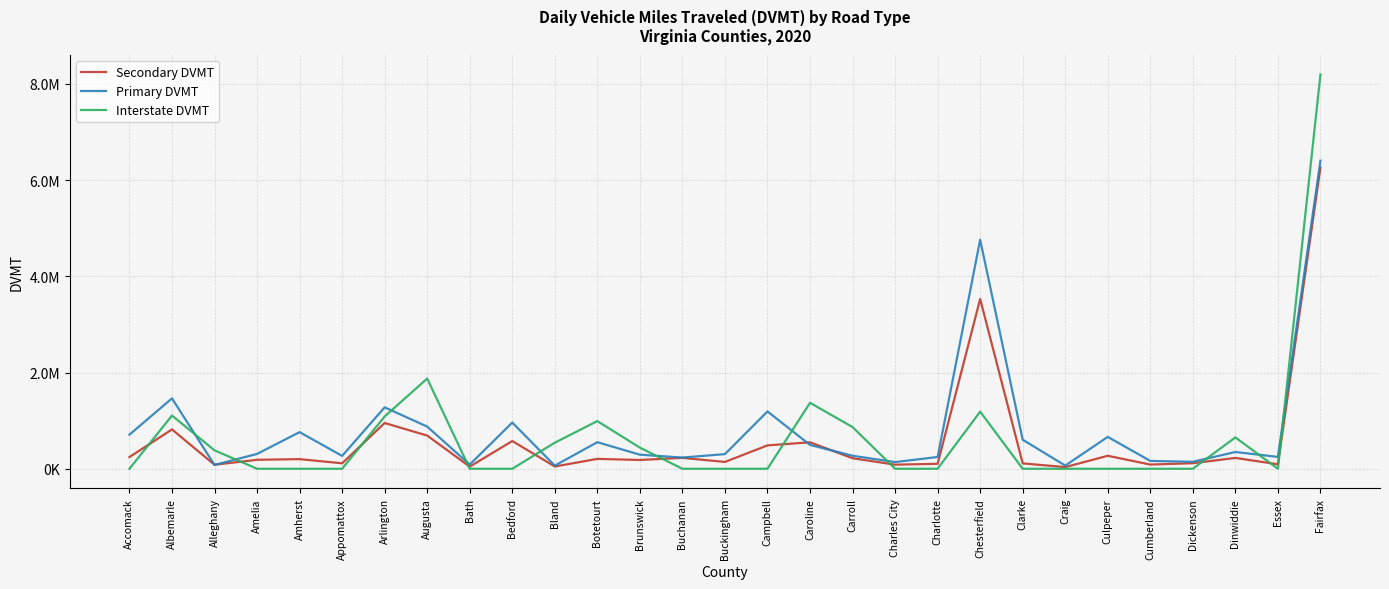

Reading right to left, extract all data points from this chart.

Secondary DVMT: Fairfax=6262452.8	Essex=92827.7	Dinwiddie=224970.3	Dickenson=115434.7	Cumberland=87031.9	Culpeper=269585.3	Craig=34556.6	Clarke=111252.7	Chesterfield=3529598.6	Charlotte=103147.4	Charles City=84939.2	Carroll=218566.4	Caroline=549902.9	Campbell=486030.6	Buckingham=141838.0	Buchanan=226223.3	Brunswick=182449.0	Botetourt=205122.5	Bland=46913.8	Bedford=576351.3	Bath=43658.4	Augusta=689913.1	Arlington=951173.4	Appomattox=113419.2	Amherst=200046.6	Amelia=186377.7	Alleghany=82880.4	Albemarle=817679.2	Accomack=243502.6
Primary DVMT: Fairfax=6404098.9	Essex=246261.6	Dinwiddie=348320.4	Dickenson=144803.5	Cumberland=162624.4	Culpeper=662254.4	Craig=66054.6	Clarke=603595.2	Chesterfield=4760740.0	Charlotte=244678.1	Charles City=138742.9	Carroll=270140.8	Caroline=495322.4	Campbell=1191936.7	Buckingham=304213.5	Buchanan=233000.0	Brunswick=292618.8	Botetourt=552276.2	Bland=65254.5	Bedford=960499.6	Bath=87056.1	Augusta=875972.3	Arlington=1277047.2	Appomattox=267556.3	Amherst=761444.5	Amelia=308300.9	Alleghany=79425.1	Albemarle=1463283.3	Accomack=708790.4
Interstate DVMT: Fairfax=8198132.2	Essex=0.0	Dinwiddie=651296.5	Dickenson=0.0	Cumberland=0.0	Culpeper=0.0	Craig=0.0	Clarke=0.0	Chesterfield=1187559.0	Charlotte=0.0	Charles City=0.0	Carroll=866835.0	Caroline=1371509.1	Campbell=0.0	Buckingham=0.0	Buchanan=0.0	Brunswick=439014.3	Botetourt=990811.0	Bland=541896.3	Bedford=0.0	Bath=0.0	Augusta=1875445.6	Arlington=1087205.4	Appomattox=0.0	Amherst=0.0	Amelia=0.0	Alleghany=383246.8	Albemarle=1106569.1	Accomack=0.0